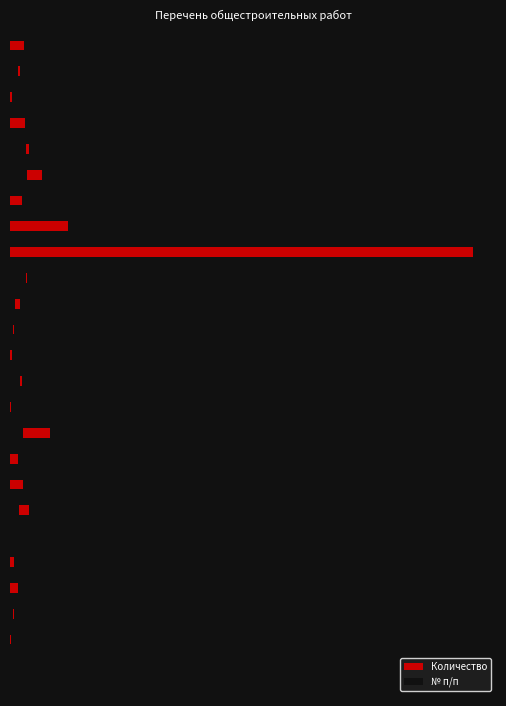

The Количество series shows 0.2 at 1. True or false?

False